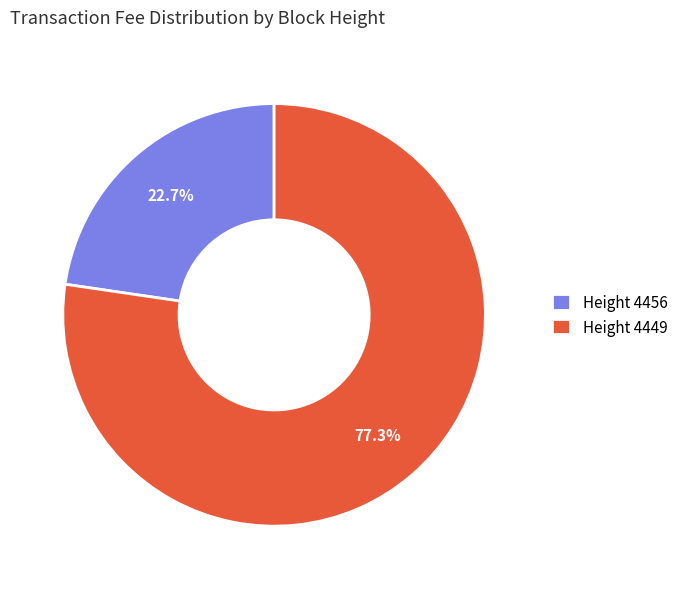

To the nearest percent, what is the difference between the largest and smallest slice percentages?

55%